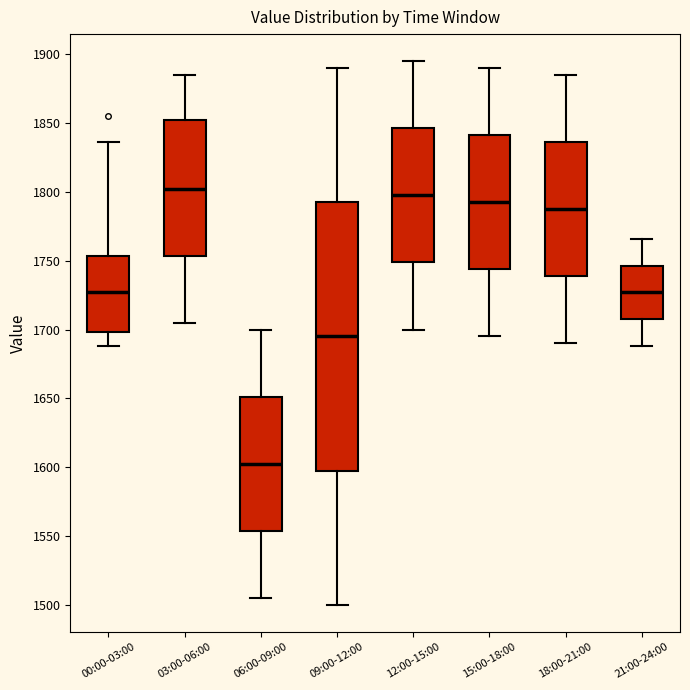

Reading left to right, transcribe this box plot: for each box, give where its median line is, the range the box spans, and where its two whiskers end, as read against the y-axis. The values are not printed on the chart, so give them approximately, as read against the axis.

00:00-03:00: median 1730, box 1700 to 1755, whiskers 1690 to 1835
03:00-06:00: median 1805, box 1755 to 1850, whiskers 1705 to 1885
06:00-09:00: median 1605, box 1555 to 1650, whiskers 1505 to 1700
09:00-12:00: median 1695, box 1600 to 1795, whiskers 1500 to 1890
12:00-15:00: median 1800, box 1750 to 1845, whiskers 1700 to 1895
15:00-18:00: median 1795, box 1745 to 1840, whiskers 1695 to 1890
18:00-21:00: median 1790, box 1740 to 1835, whiskers 1690 to 1885
21:00-24:00: median 1725, box 1710 to 1745, whiskers 1690 to 1765